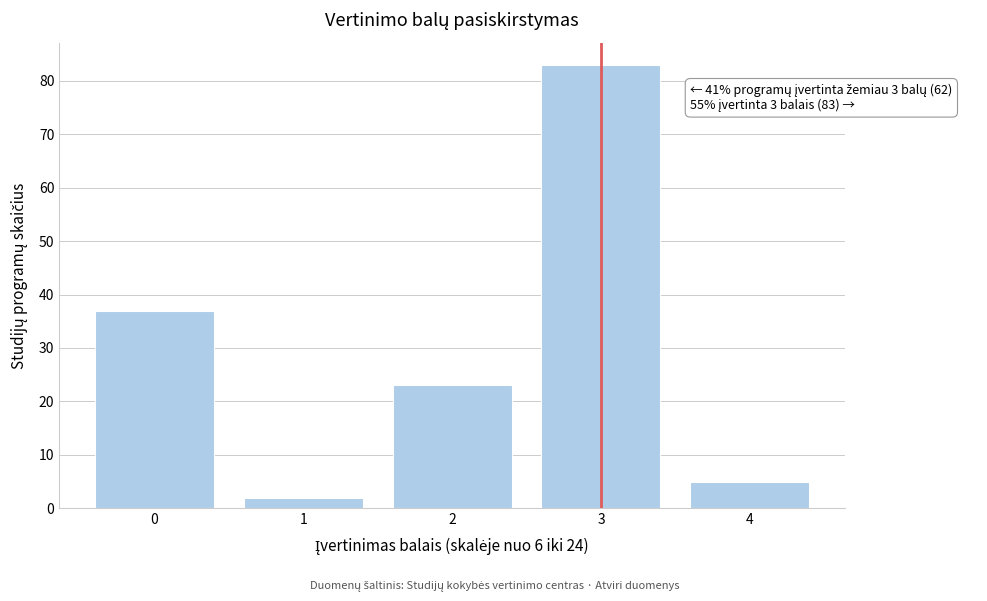

Reading left to right, what are all the values shown in this chart?

37	2	23	83	5